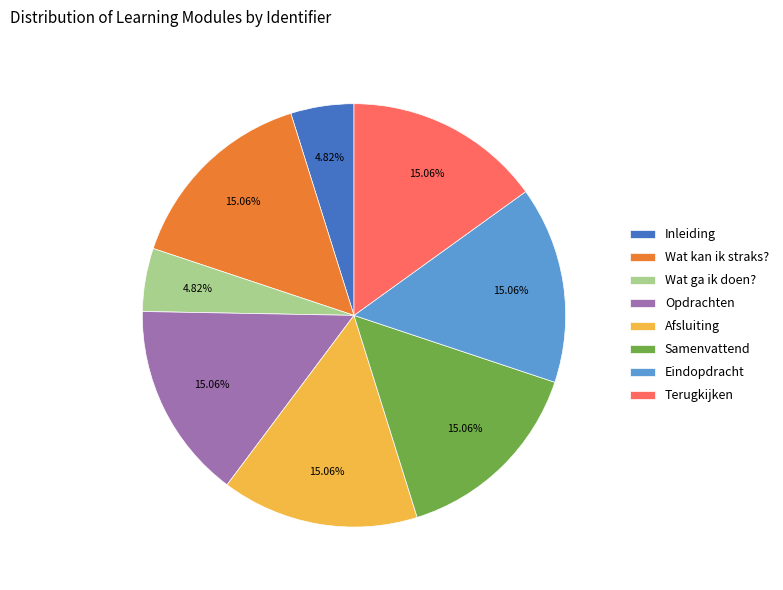

The Inleiding slice represents 5% of the pie. True or false?

True